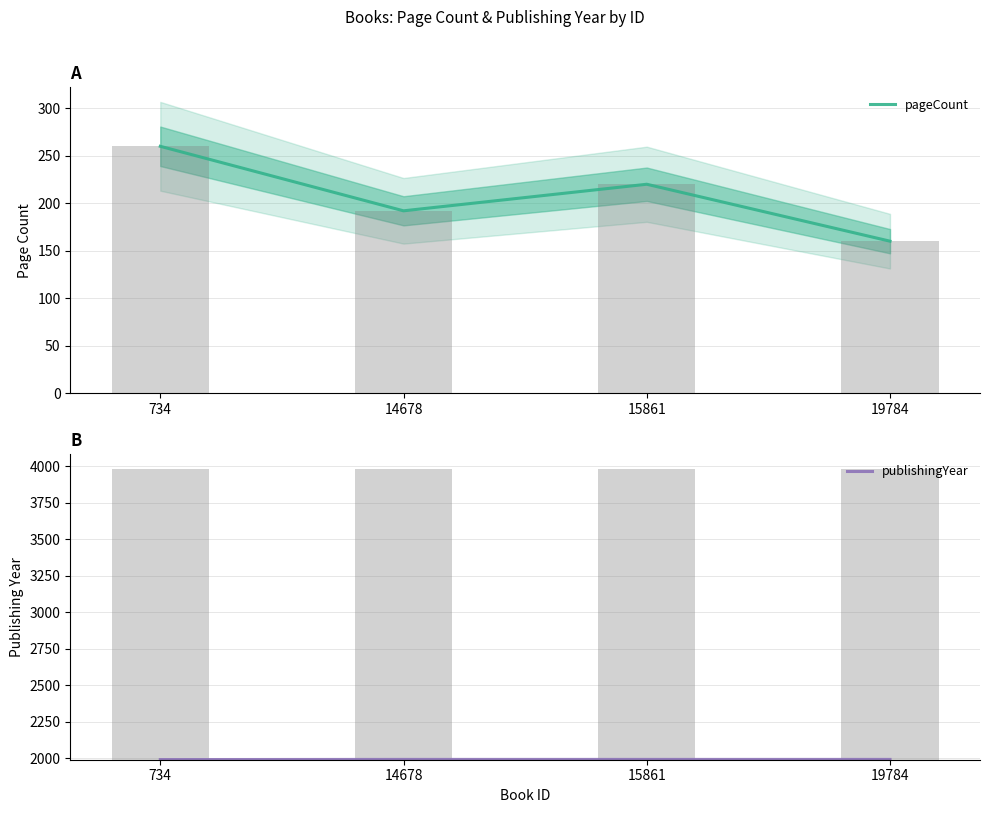

How many values in the pageCount series are below 220?

2